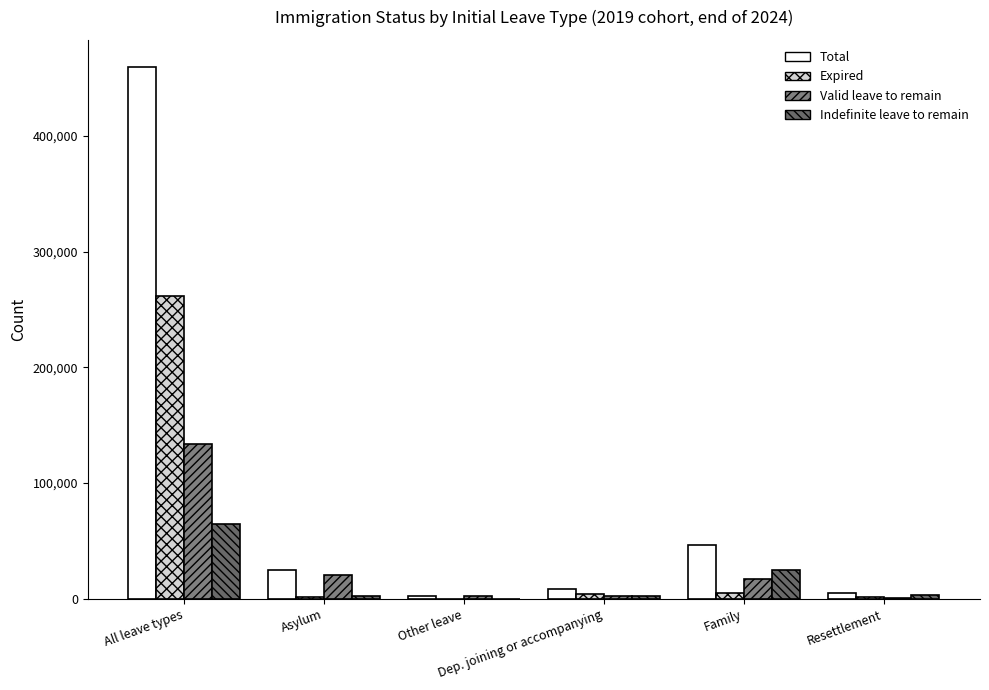

The value of Total at Resettlement is 7247. True or false?

False